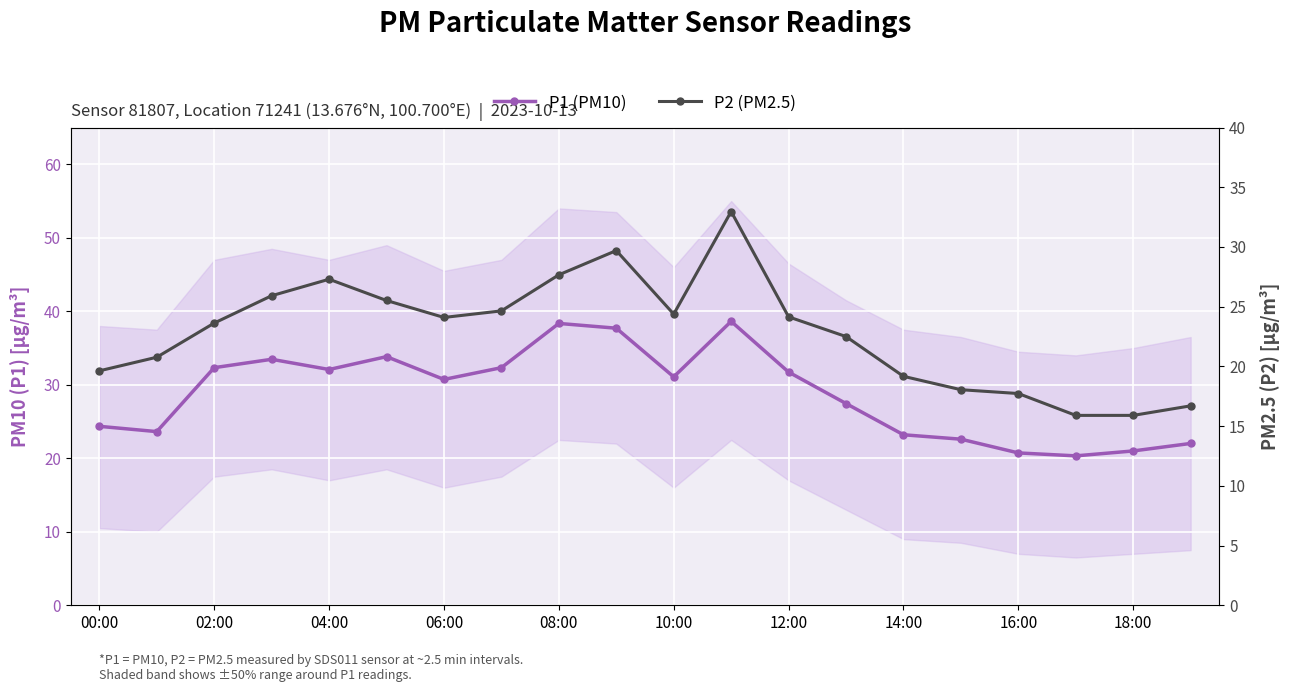

The value of P1 (PM10) at 06:00 is 20.2. True or false?

False